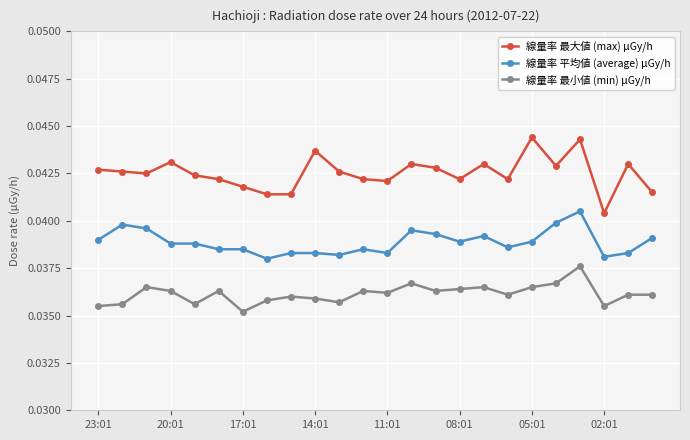

Rank the series by their average value, from lowest to highest.

線量率 最小値 (min) μGy/h, 線量率 平均値 (average) μGy/h, 線量率 最大値 (max) μGy/h